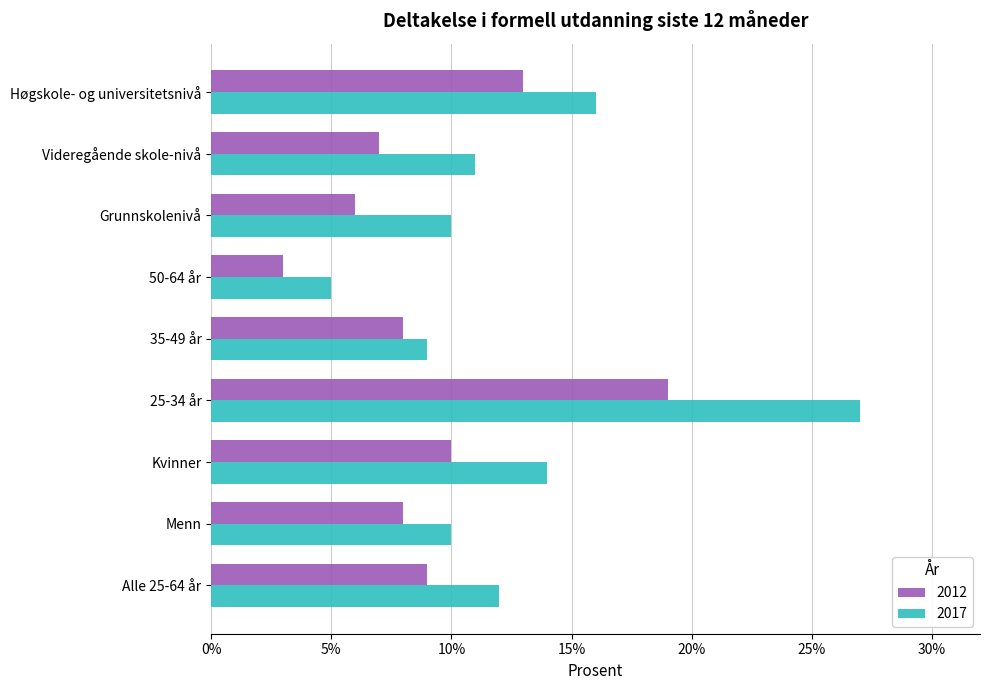

Between Alle 25-64 år and Menn, which series saw the biggest shift?

2017